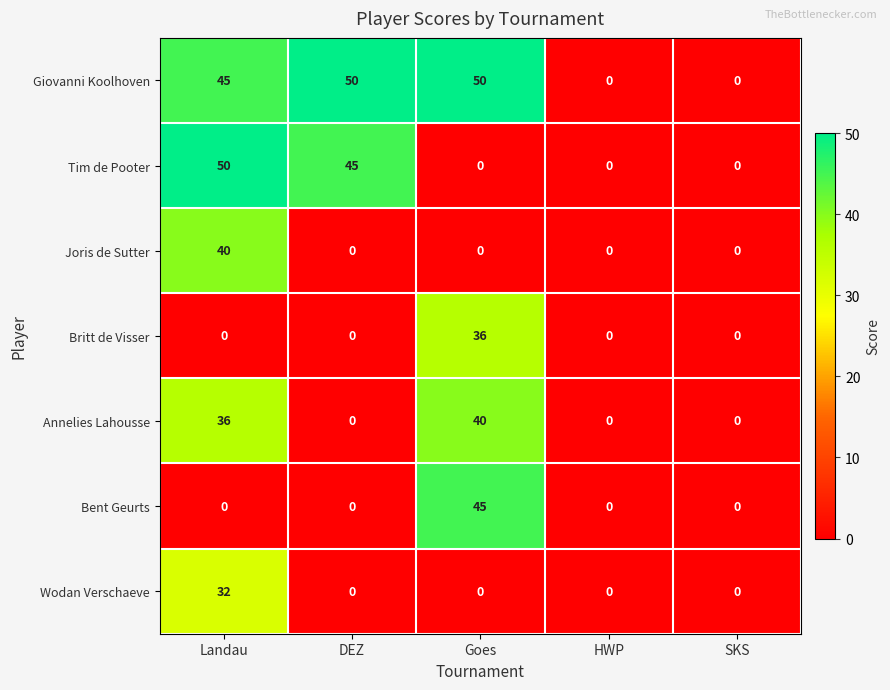

The Bent Geurts series shows -19 at HWP. True or false?

False